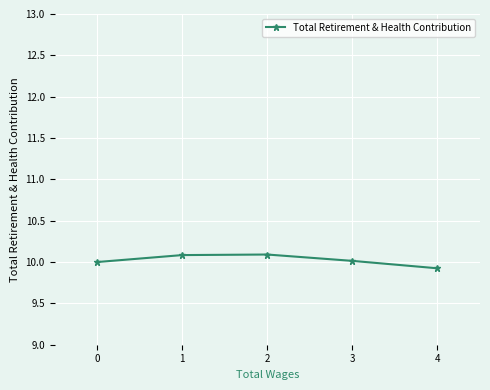

What is the sum of all values?

50.1